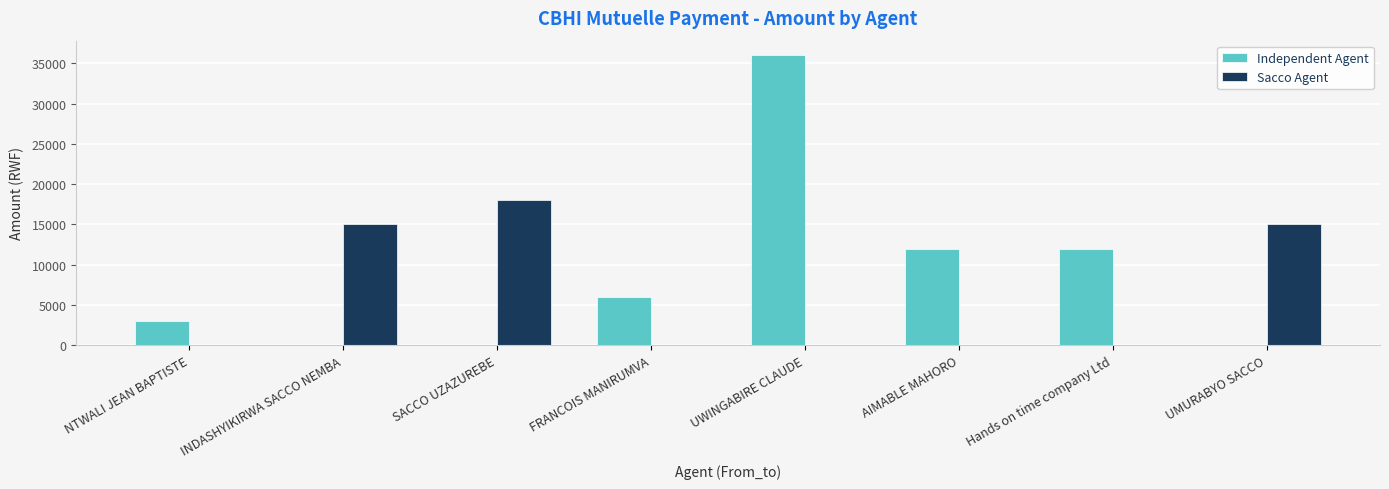

At which label does Sacco Agent reach its peak?

SACCO UZAZUREBE